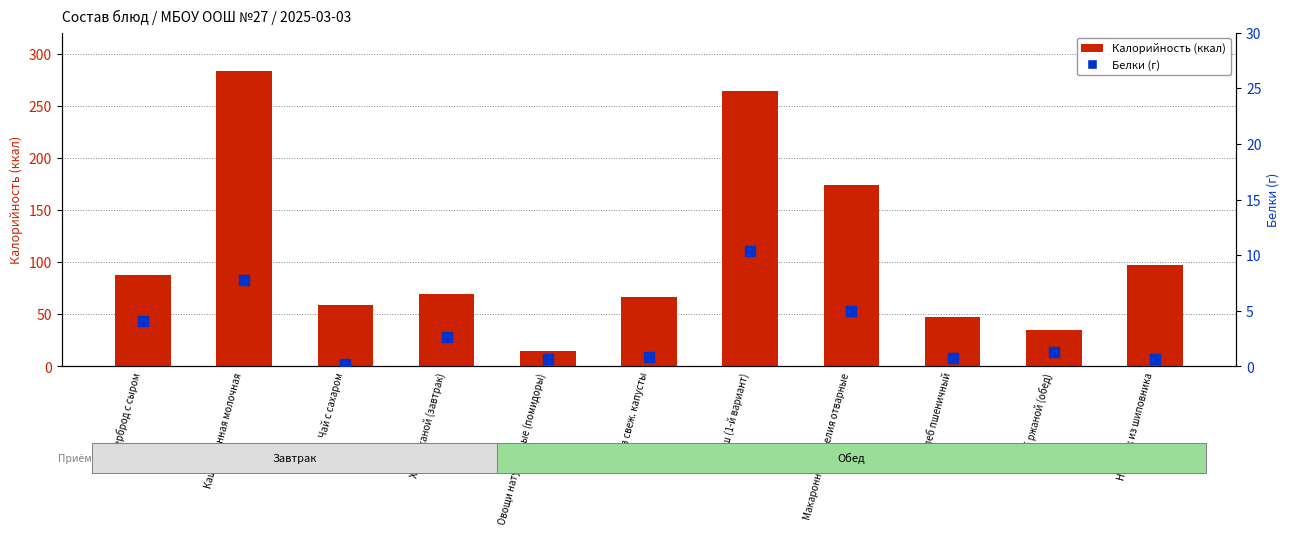

At which category is the sum across all series the highest?

Каша пшенная молочная